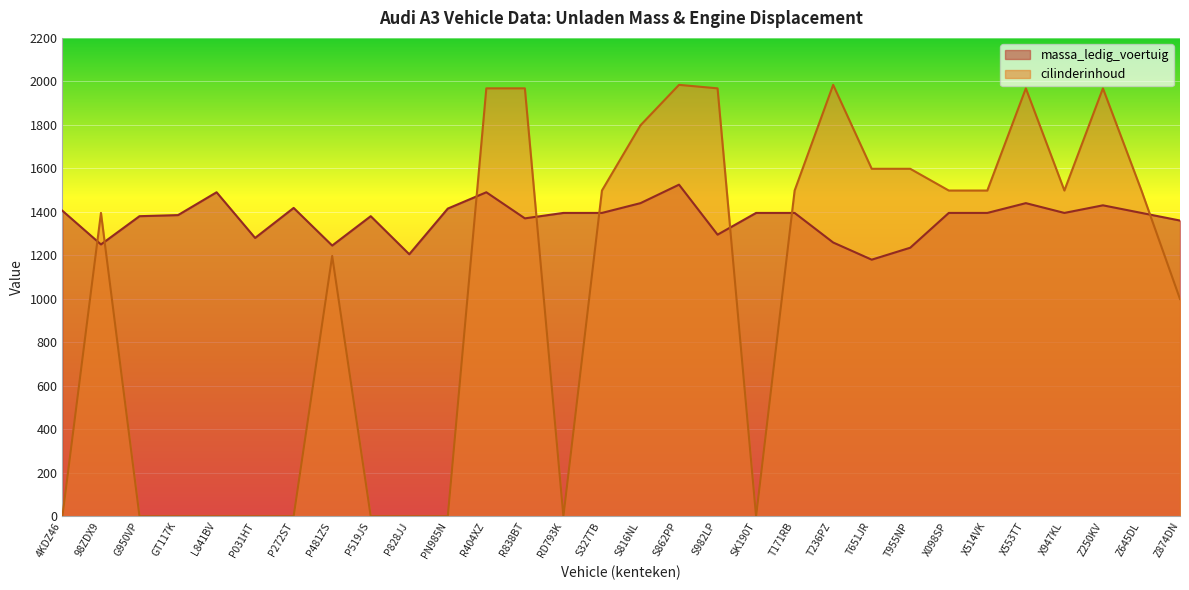

Where is cilinderinhoud nearest to the value 992?

Z874DN